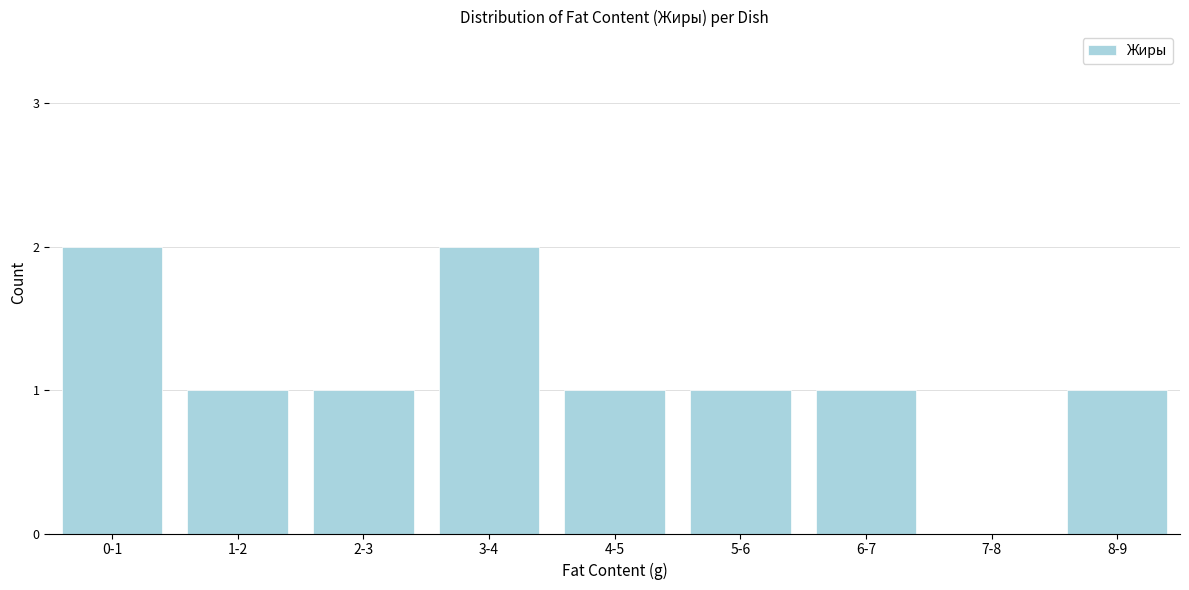

Reading left to right, list all the values displayed in this chart.

0-1=2	1-2=1	2-3=1	3-4=2	4-5=1	5-6=1	6-7=1	7-8=0	8-9=1